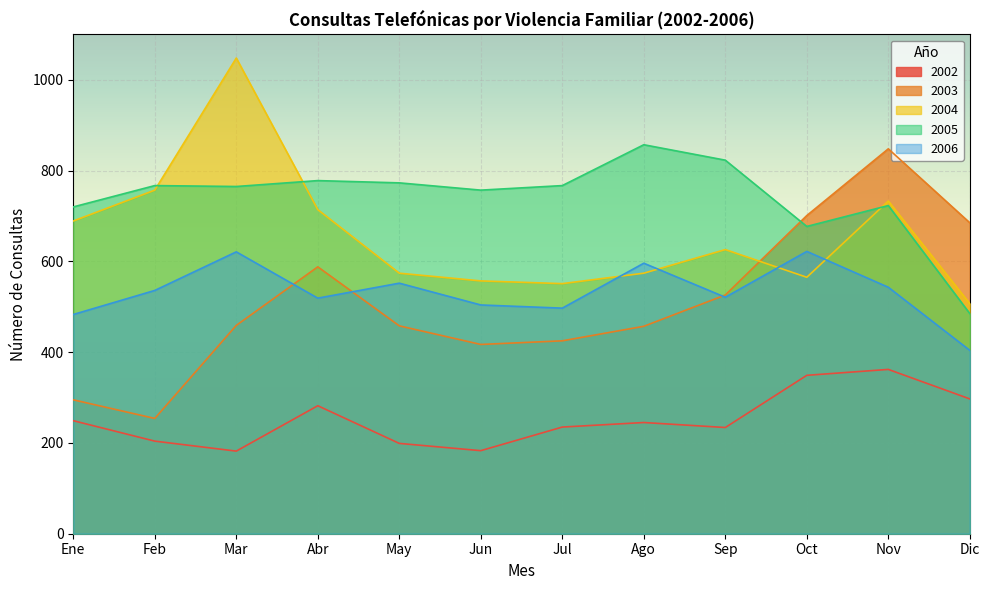

Reading right to left, transcribe all the data shown in this chart.

2002: 297	362	349	234	245	235	183	199	282	182	204	249
2003: 685	848	701	526	457	425	417	458	588	459	254	295
2004: 507	733	565	626	574	551	557	574	714	1048	757	689
2005: 485	723	677	823	857	767	757	773	778	765	767	720
2006: 404	543	622	521	596	497	504	552	519	621	536	483